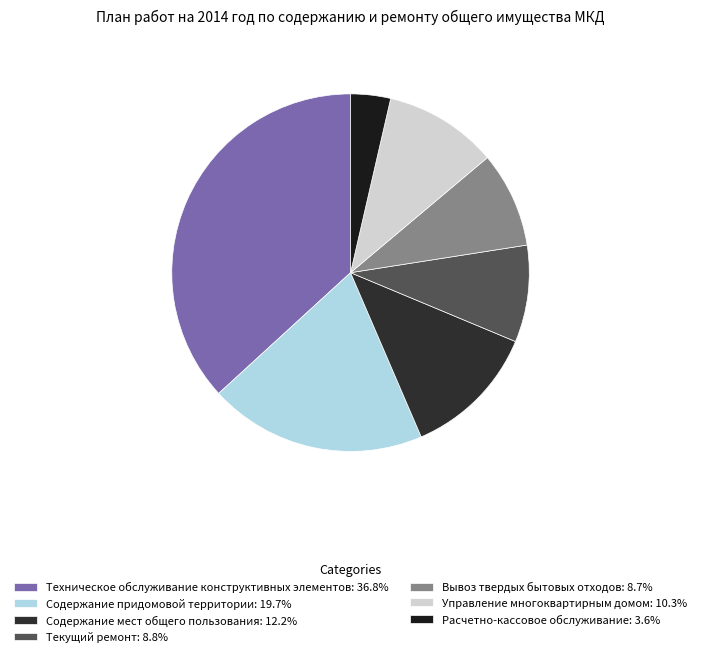

Which category has the smallest portion of the pie?

Расчетно-кассовое обслуживание